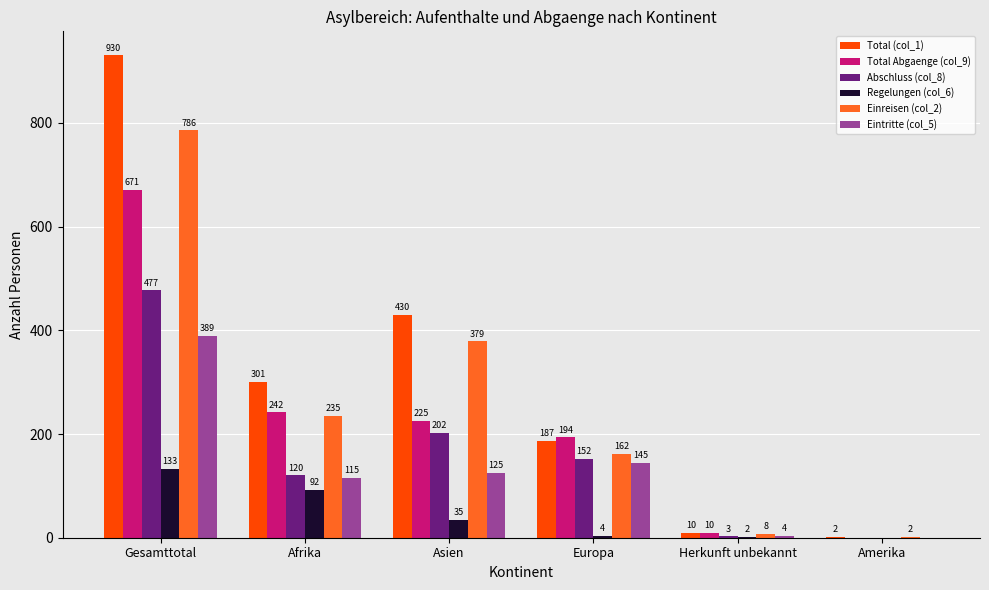

Reading left to right, list all the values displayed in this chart.

Total (col_1): 930	301	430	187	10	2
Total Abgaenge (col_9): 671	242	225	194	10	0
Abschluss (col_8): 477	120	202	152	3	0
Regelungen (col_6): 133	92	35	4	2	0
Einreisen (col_2): 786	235	379	162	8	2
Eintritte (col_5): 389	115	125	145	4	0